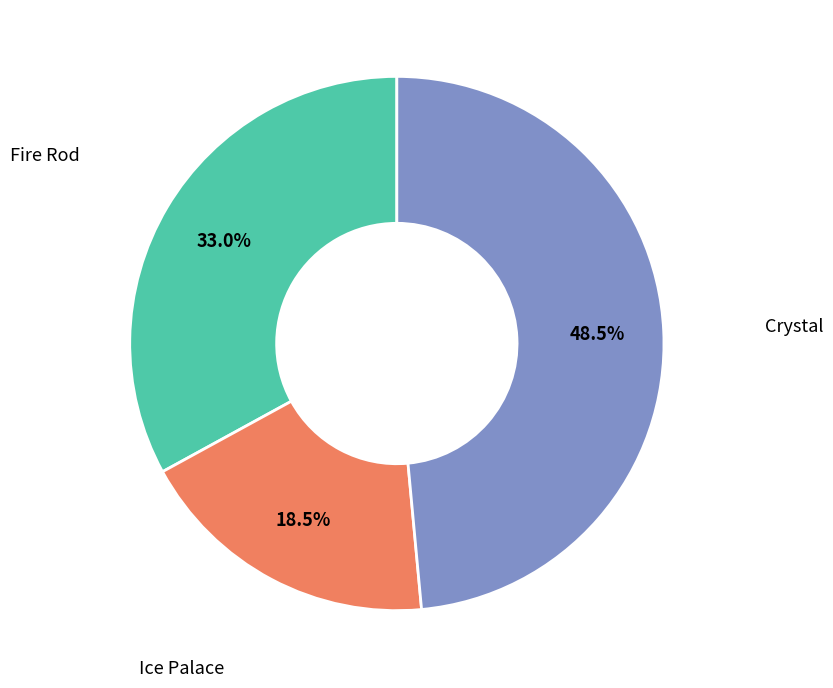

Is there any slice that represents more than half of the pie?

No